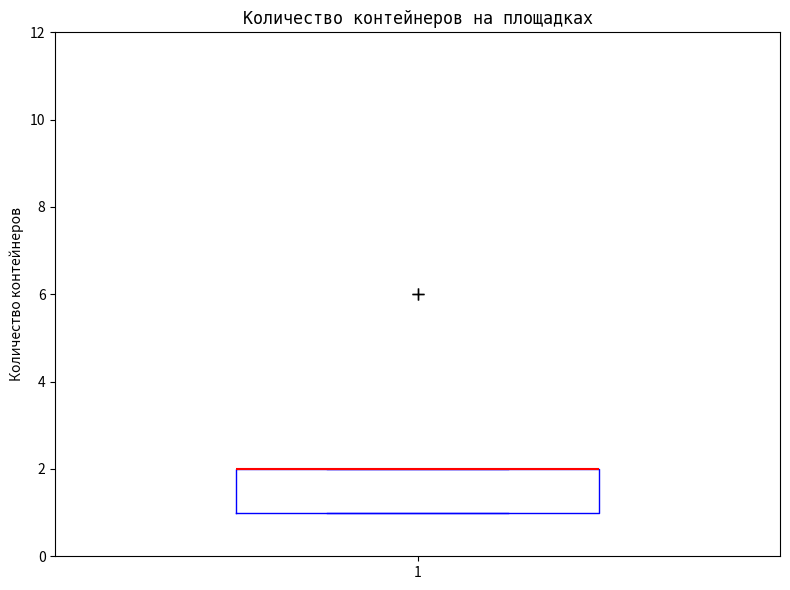

Read this box plot against the y-axis: the position of the median line, the range covered by the box, and the ends of both whiskers. The values are not printed on the chart, so give them approximately, as read against the axis.

median 2 (drawn on the box's upper edge), box 1 to 2, whiskers 1 to 2